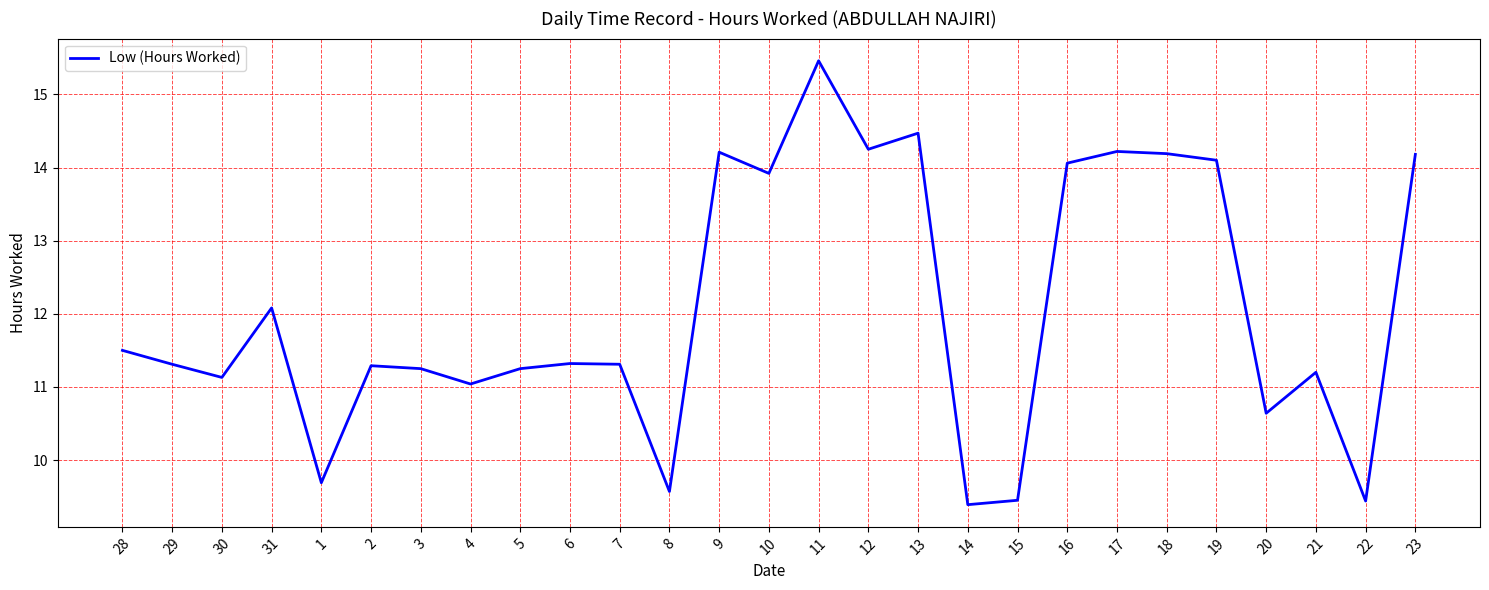

What is the difference between the maximum and minimum values?

6.1